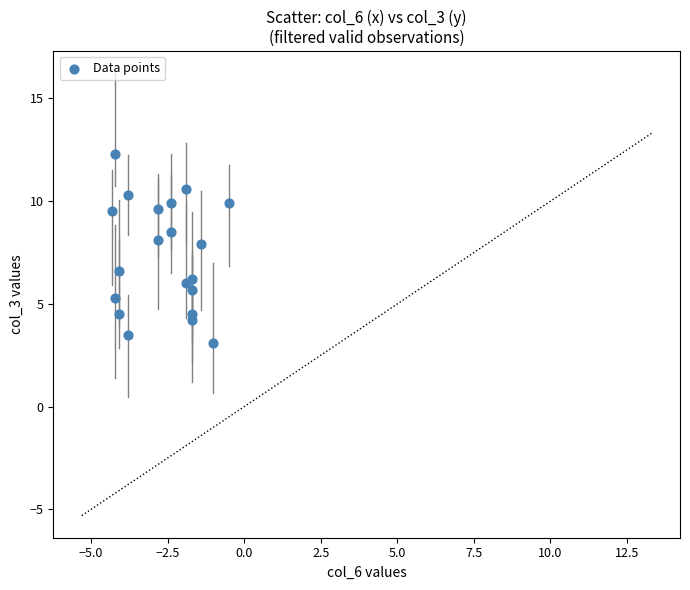

What Y value in the scatter plot is closest to 7?

6.6